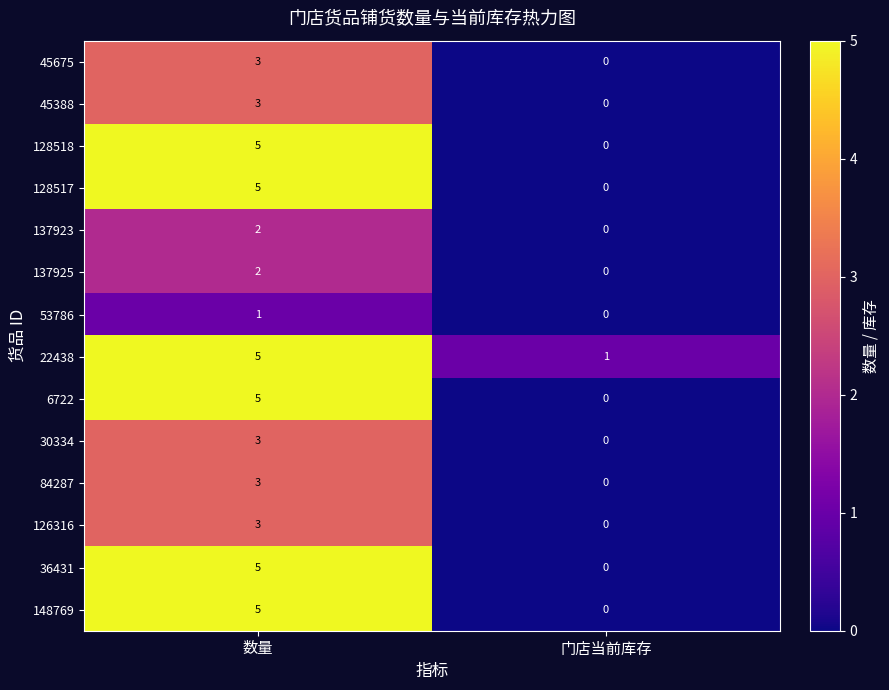

What is the maximum value shown in the chart?

5